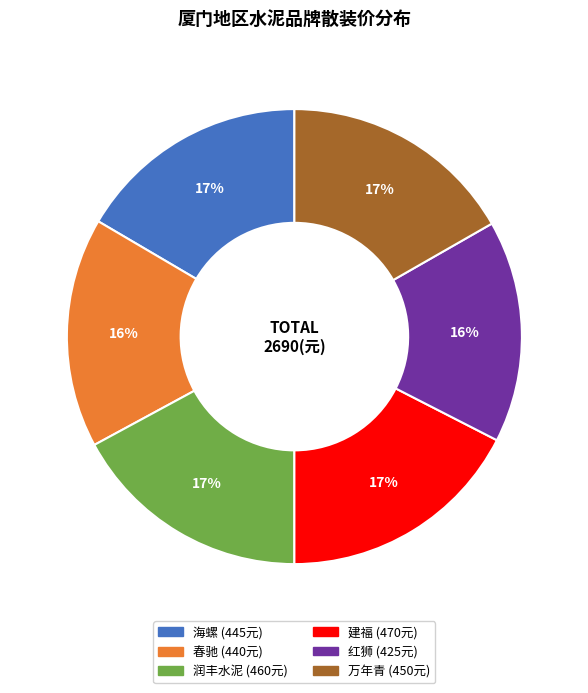

Is there any slice that represents more than half of the pie?

No